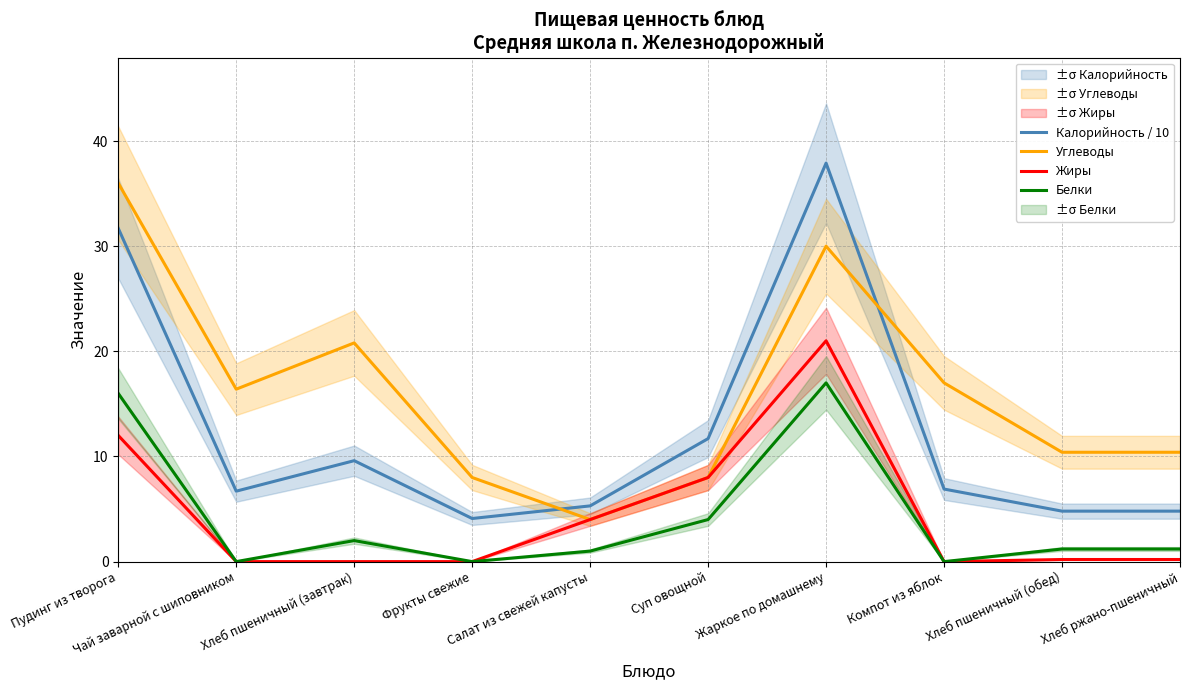

Reading left to right, extract all data points from this chart.

Калорийность / 10: 31.7	6.7	9.6	4.1	5.3	11.7	37.9	6.9	4.8	4.8
Углеводы: 36.0	16.4	20.8	8.0	4.0	8.0	30.0	17.0	10.4	10.4
Жиры: 12.0	0.0	0.0	0.0	4.0	8.0	21.0	0.0	0.2	0.2
Белки: 16.0	0.0	2.0	0.0	1.0	4.0	17.0	0.0	1.2	1.2